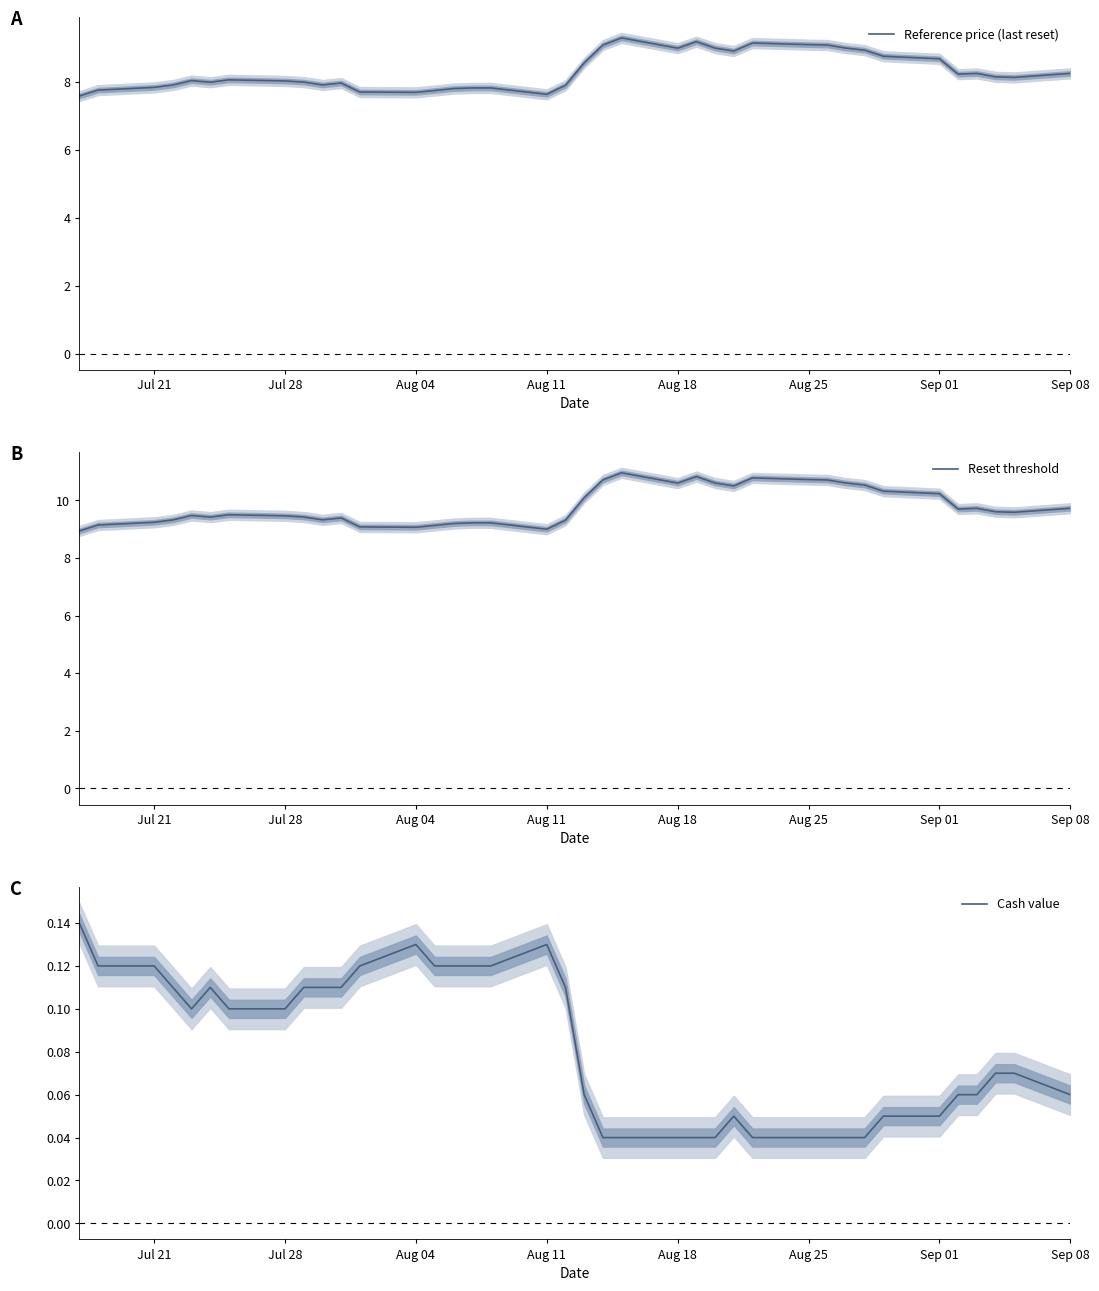

In Reset threshold, how many points are lower than both neighbors (excluding endpoints)?

8